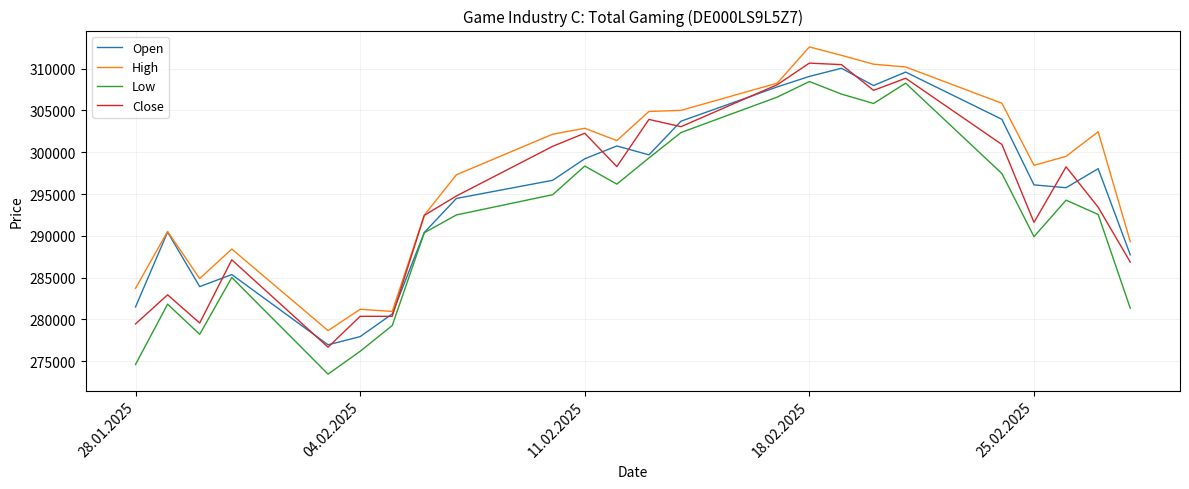

Which series has the largest total across all categories?

High